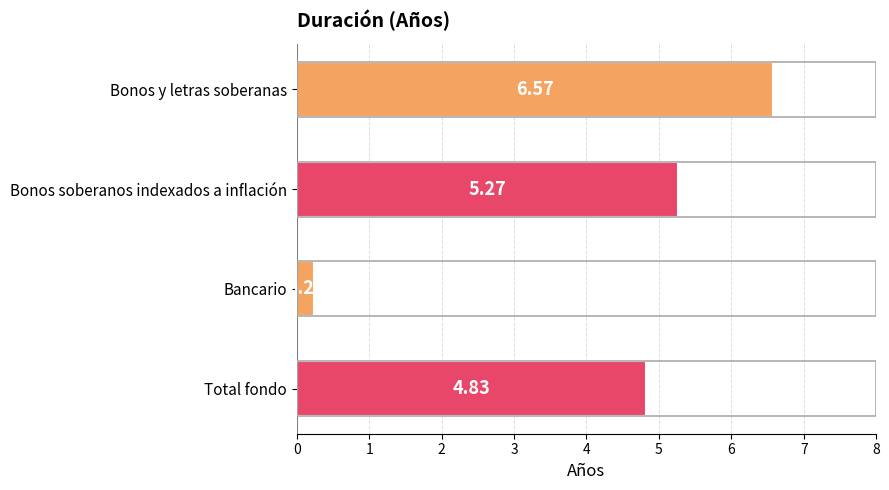

List the labels in order of value, smallest first.

Bancario, Total fondo, Bonos soberanos indexados a inflación, Bonos y letras soberanas